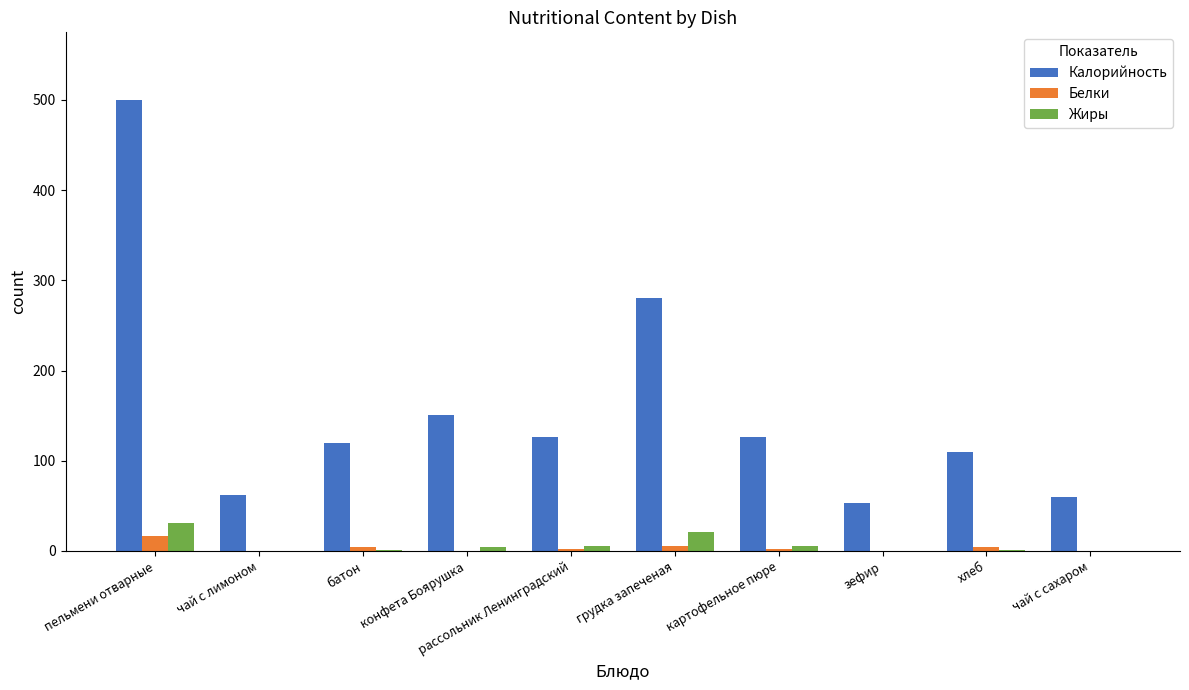

Between грудка запеченая and хлеб, which series saw the biggest shift?

Калорийность